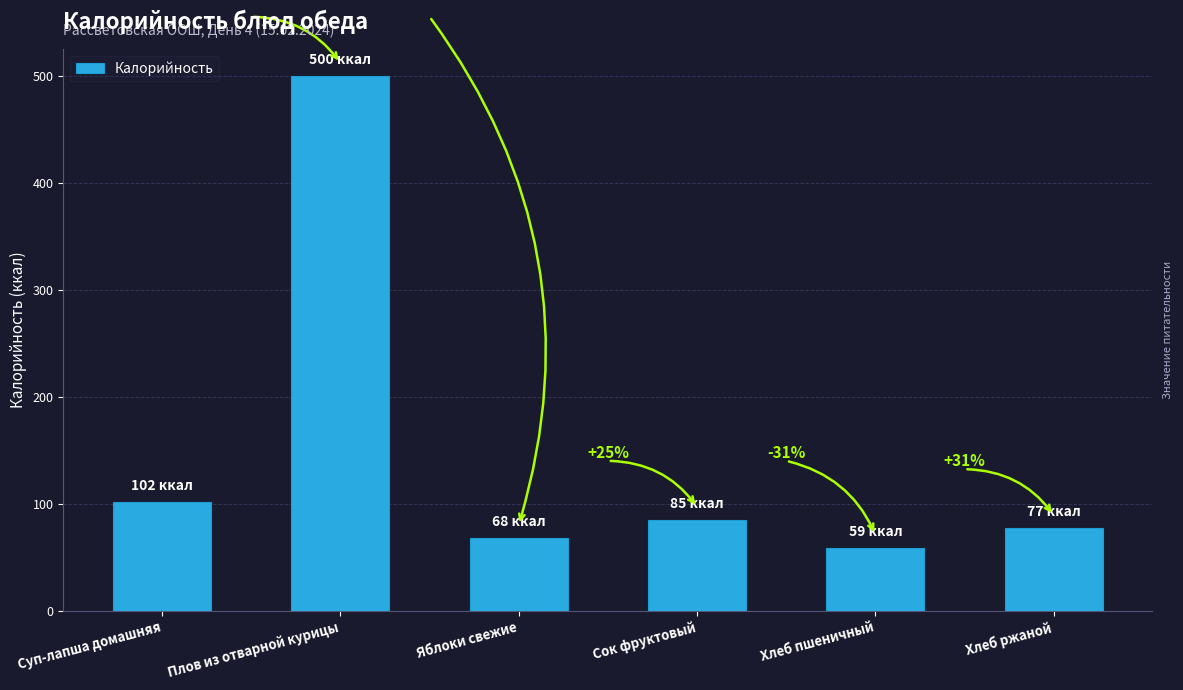

Reading right to left, extract all data points from this chart.

77.2	59.0	85.0	68.0	500.0	102.0